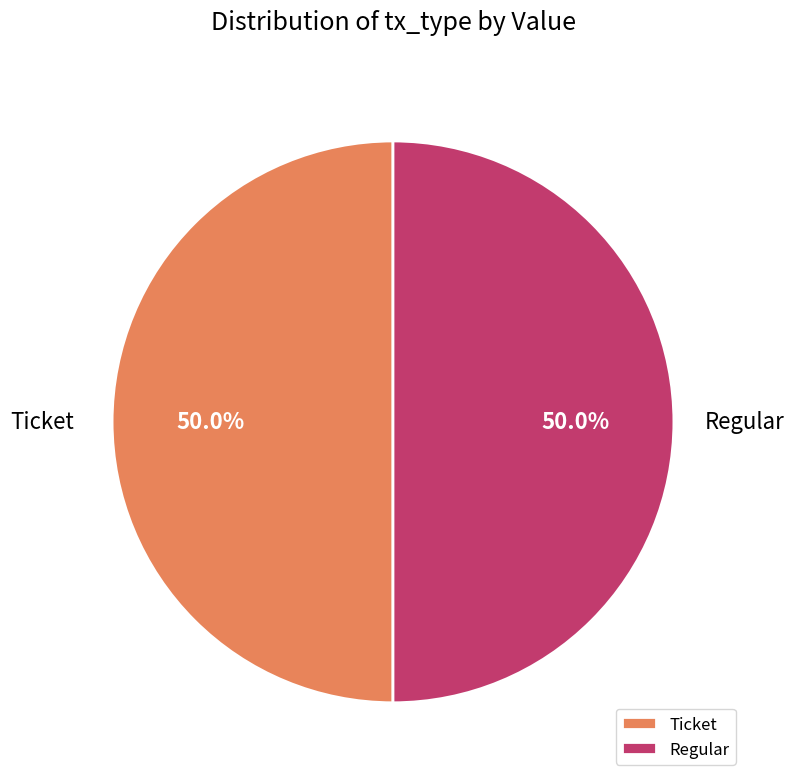

Count the number of slices in the pie.

2